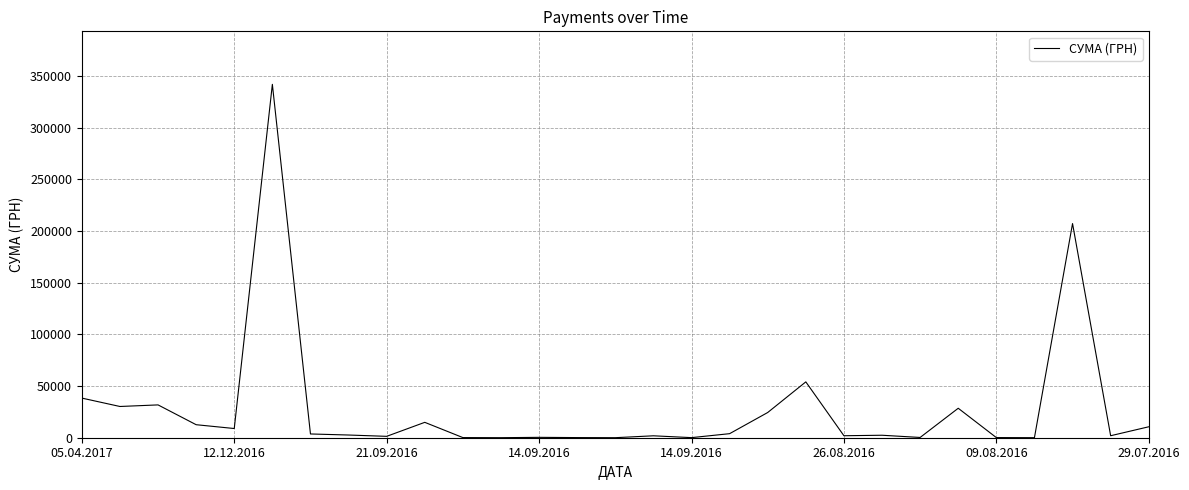

What is the greatest value displayed?

341851.2